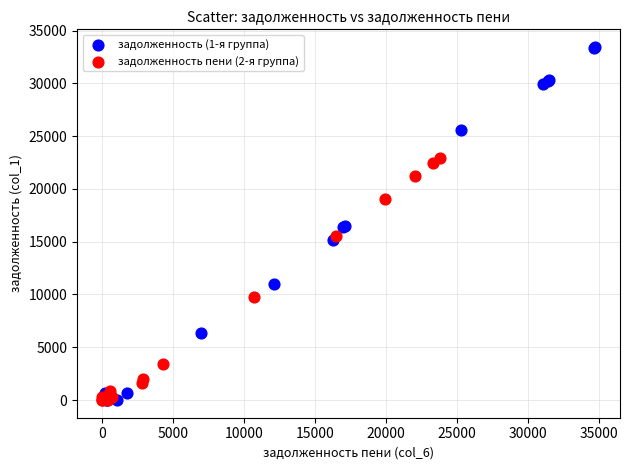

Which series contains the highest Y value?

задолженность (1-я группа)